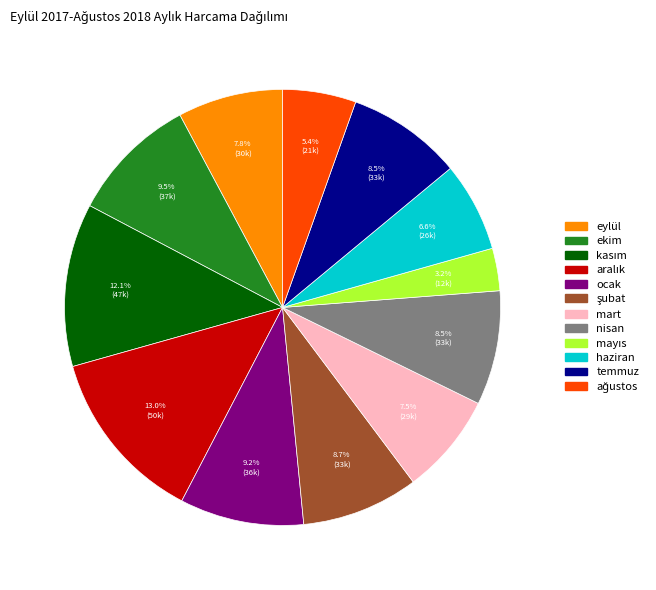

Does any single category account for the majority?

No